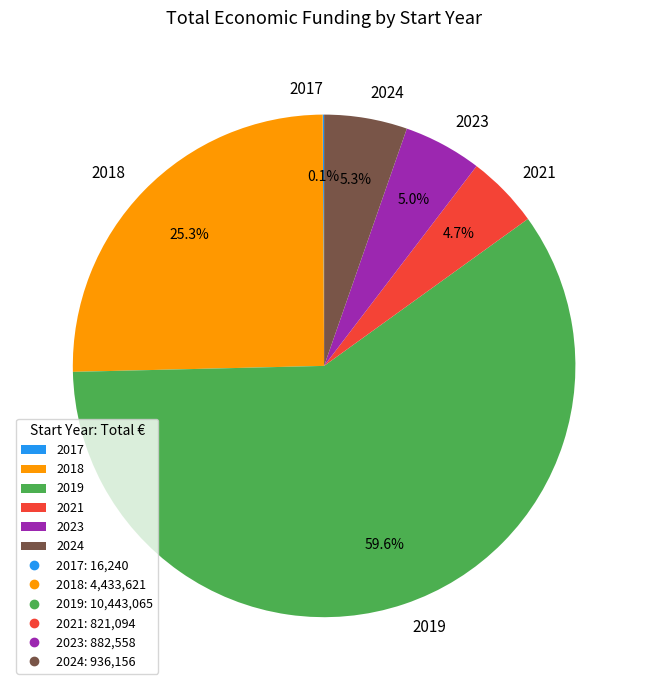

Combined, what portion of the pie is 2023 and 2021?

9.7%